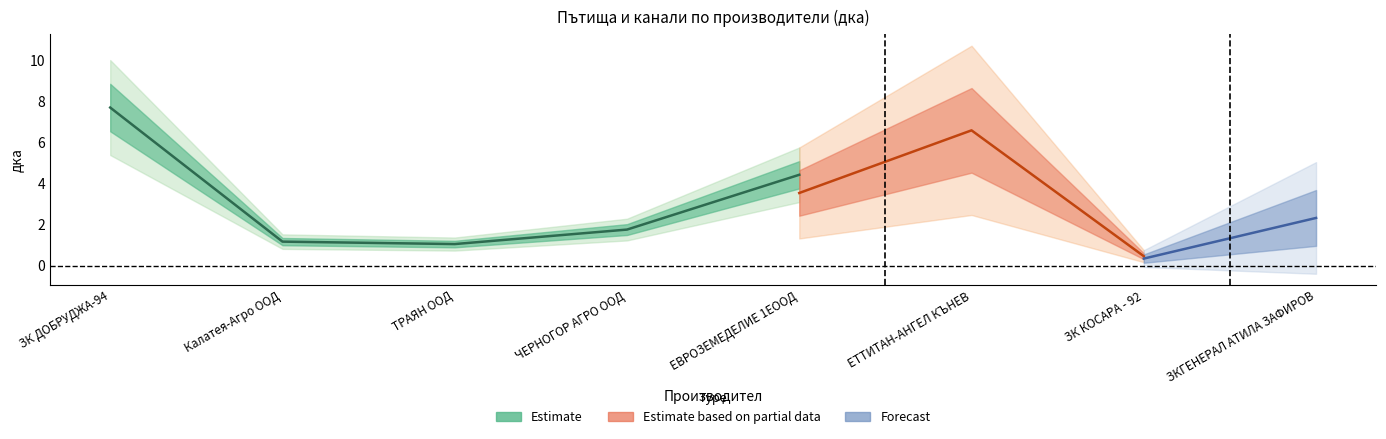

What is the sum of the values at ЗК КОСАРА - 92 and Калатея-Агро ООД?

1.8